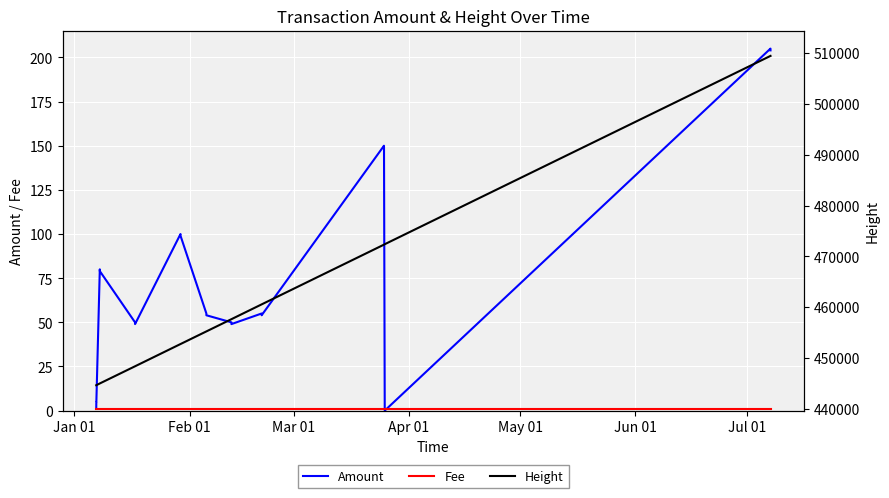

Is this an area chart (filled region under the line)?

No